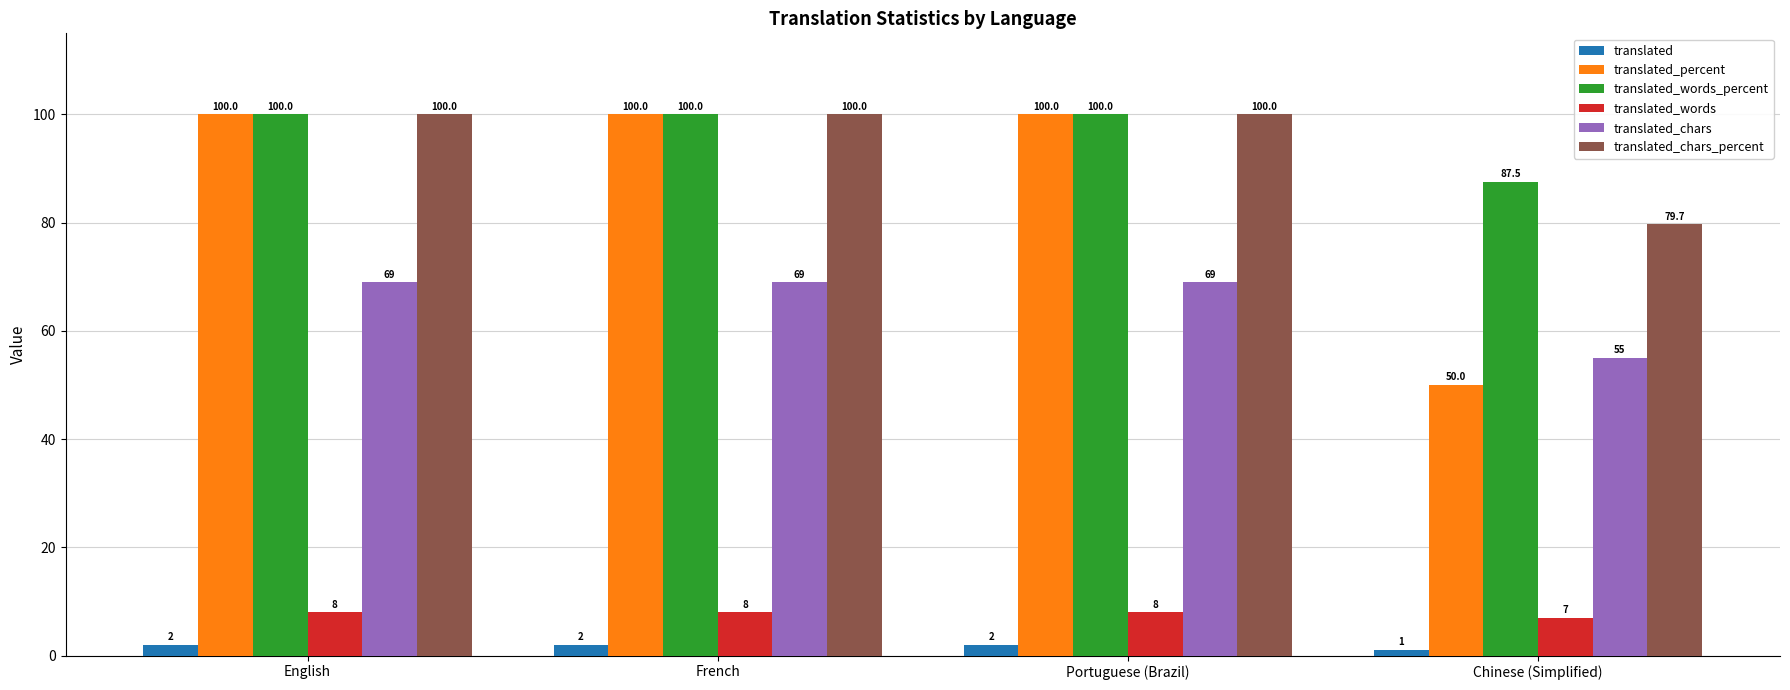

At Chinese (Simplified), list the series in order from largest to smallest.

translated_words_percent, translated_chars_percent, translated_chars, translated_percent, translated_words, translated